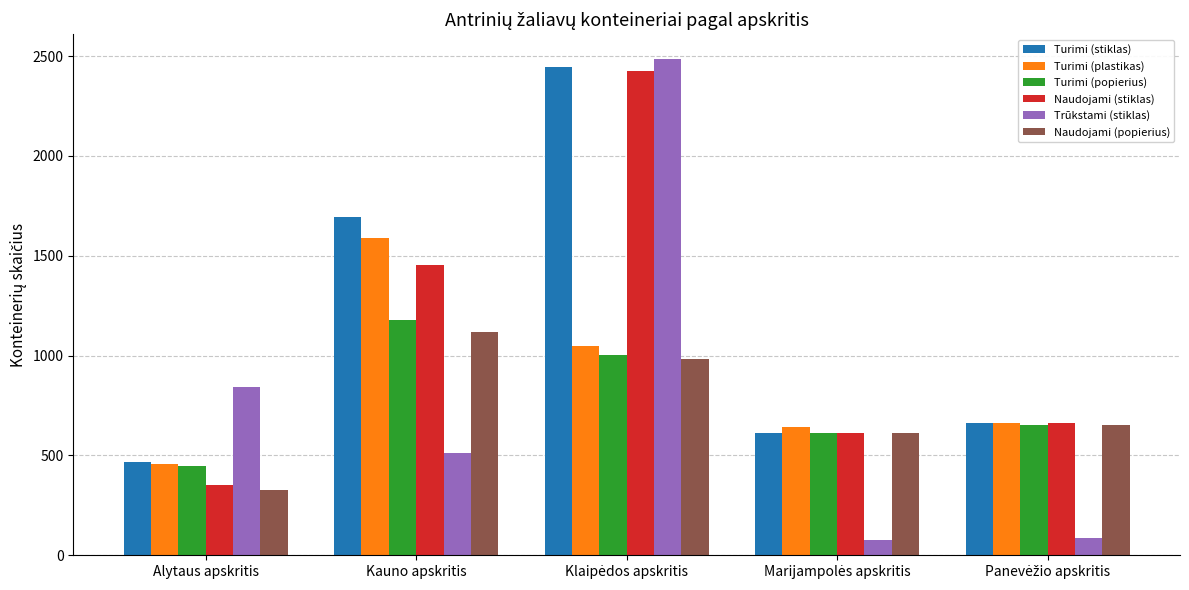

How many series are shown in this chart?

6